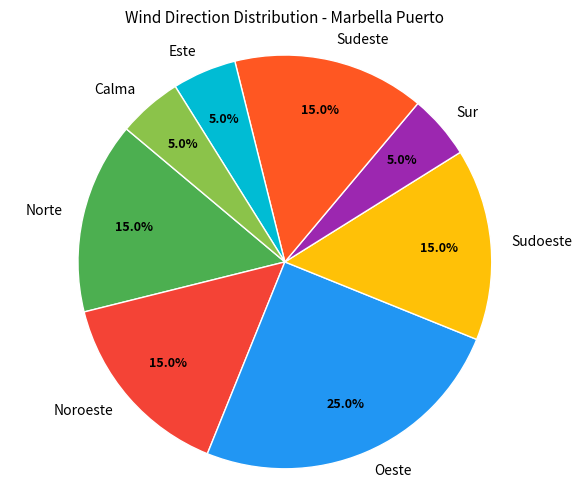

Does any single category account for the majority?

No